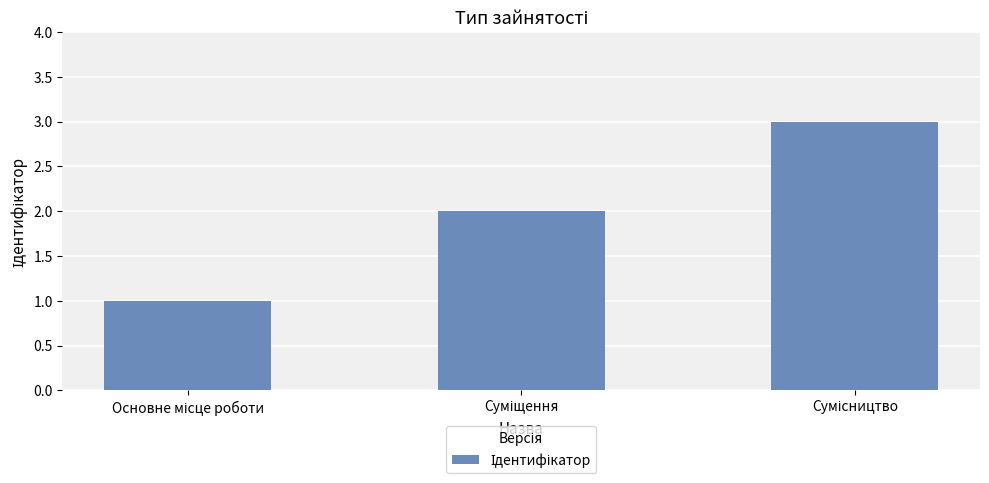

What is the smallest value displayed?

1